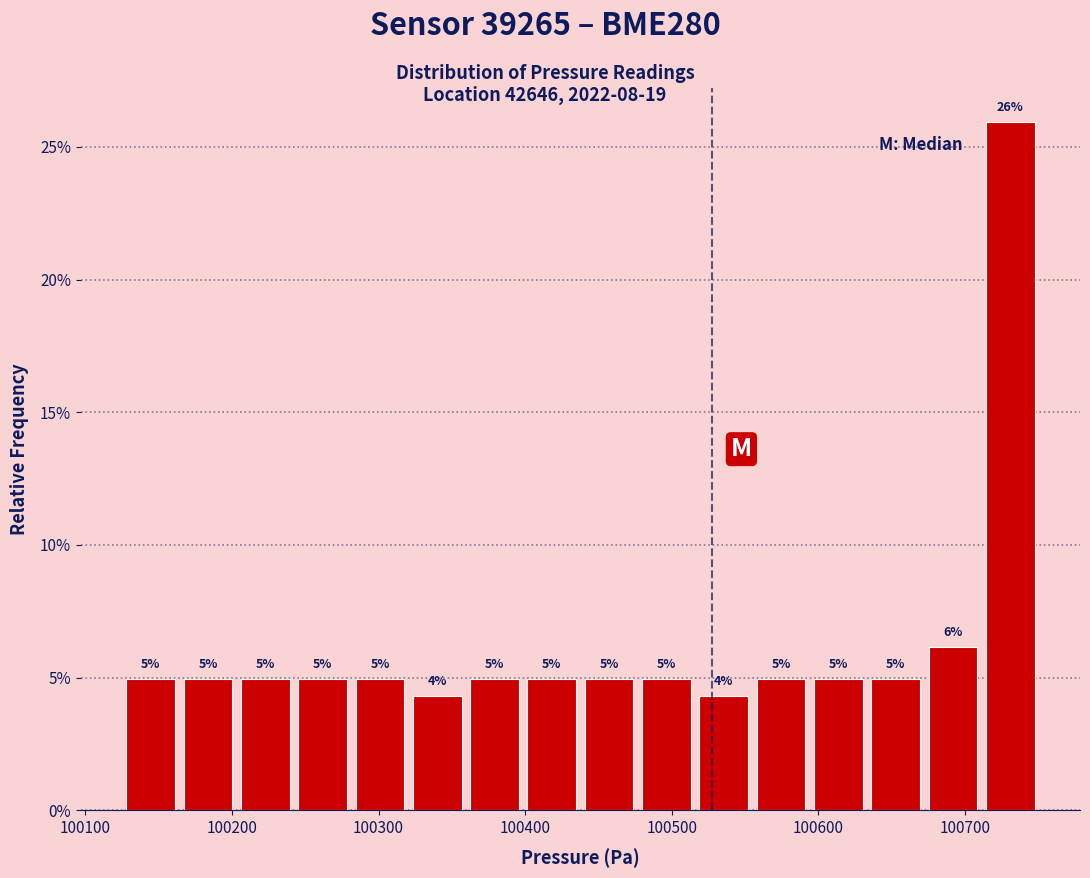

Read against the x-axis, roughly where is the centre of the tallest bar?

100730